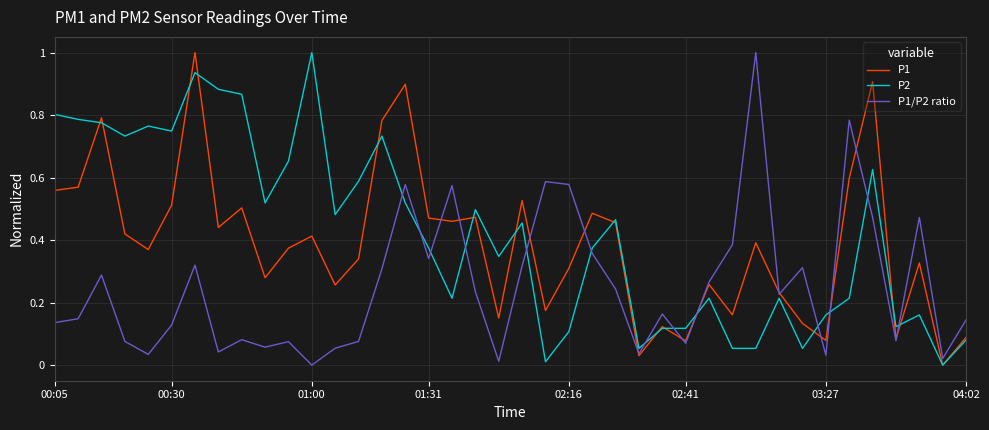

At how many categories does at least one series exceed 0?

40